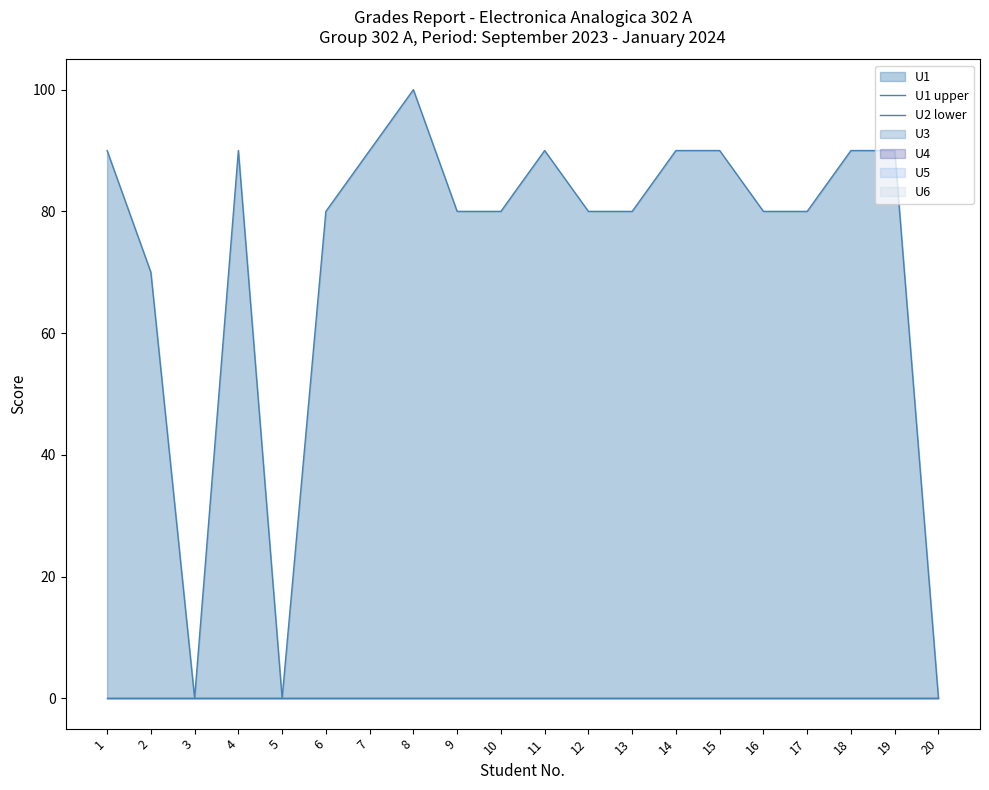

Rank the series by their average value, from highest to lowest.

U1 upper, U2 lower